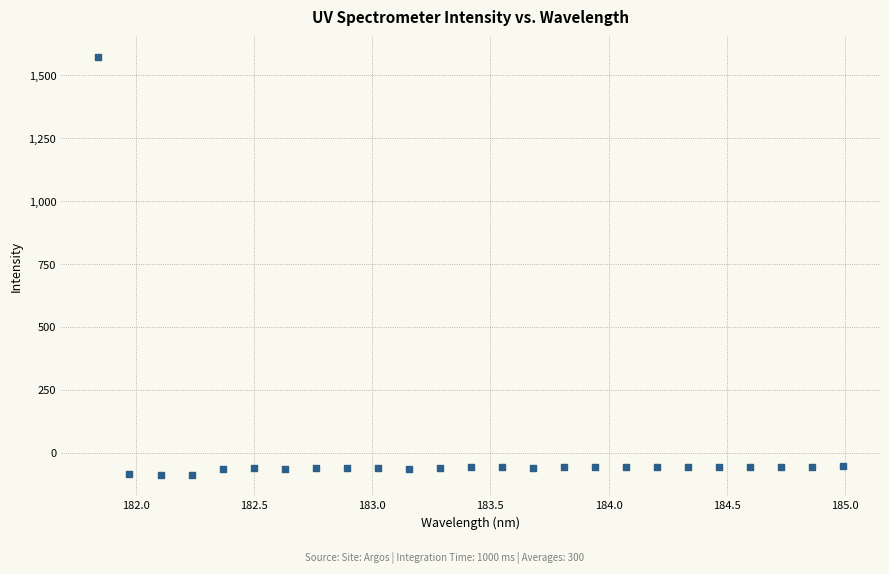

What is the range of Y values (max minus min)?

1659.9